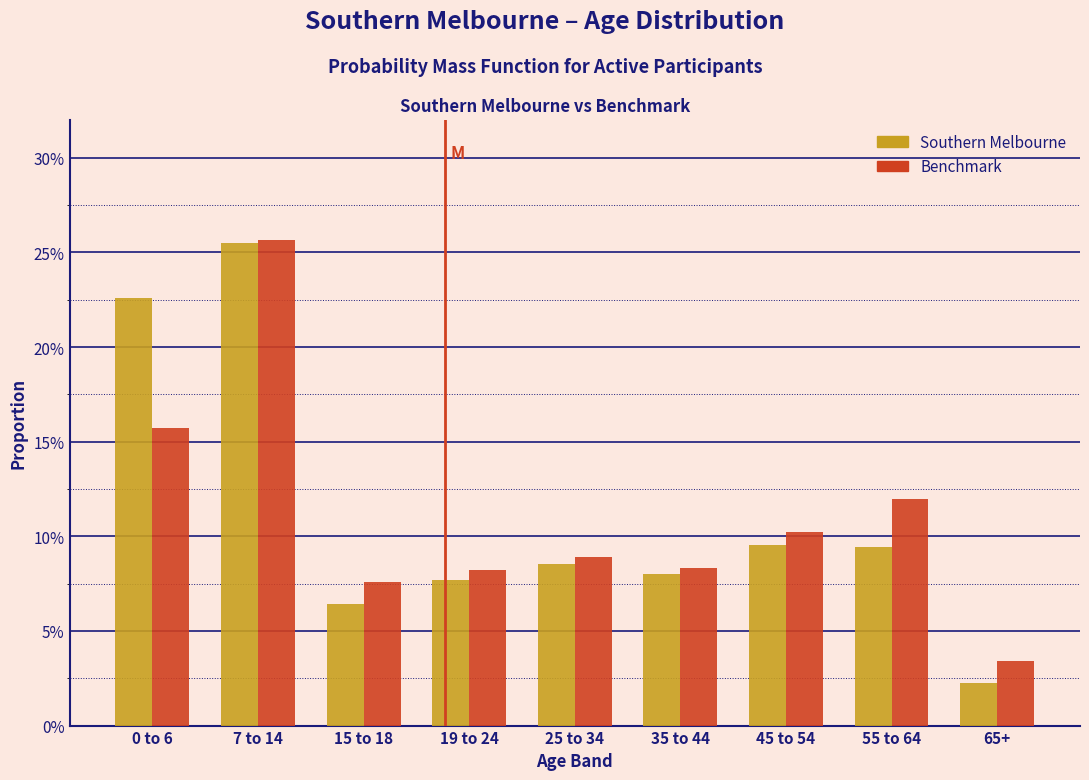

What are all the series names shown in the legend?

Southern Melbourne, Benchmark